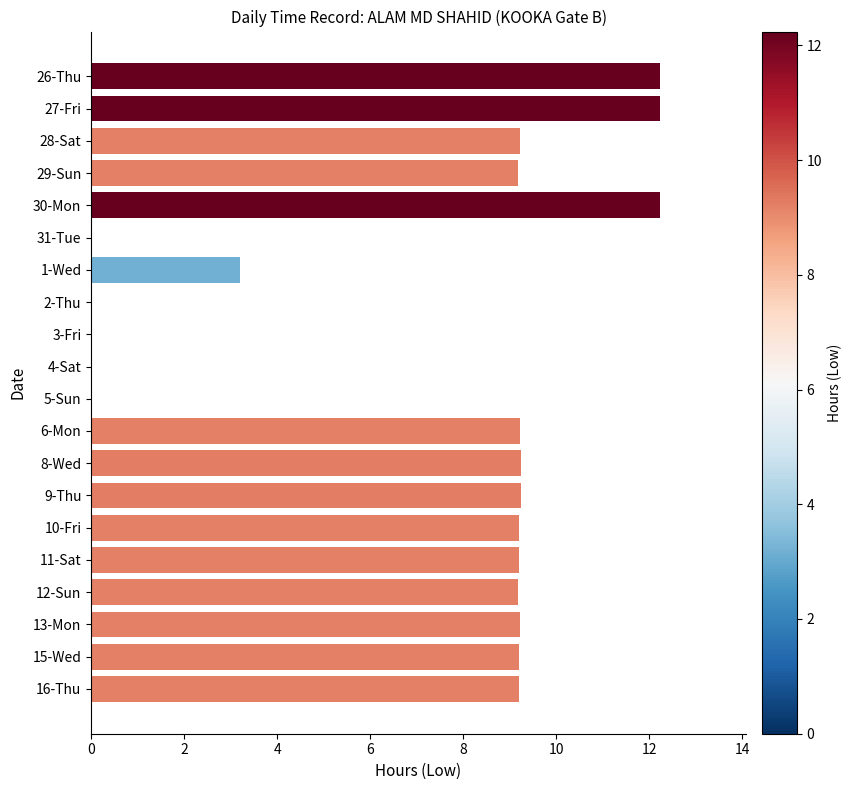

The chart shows a value of 21.7 at 30-Mon. True or false?

False